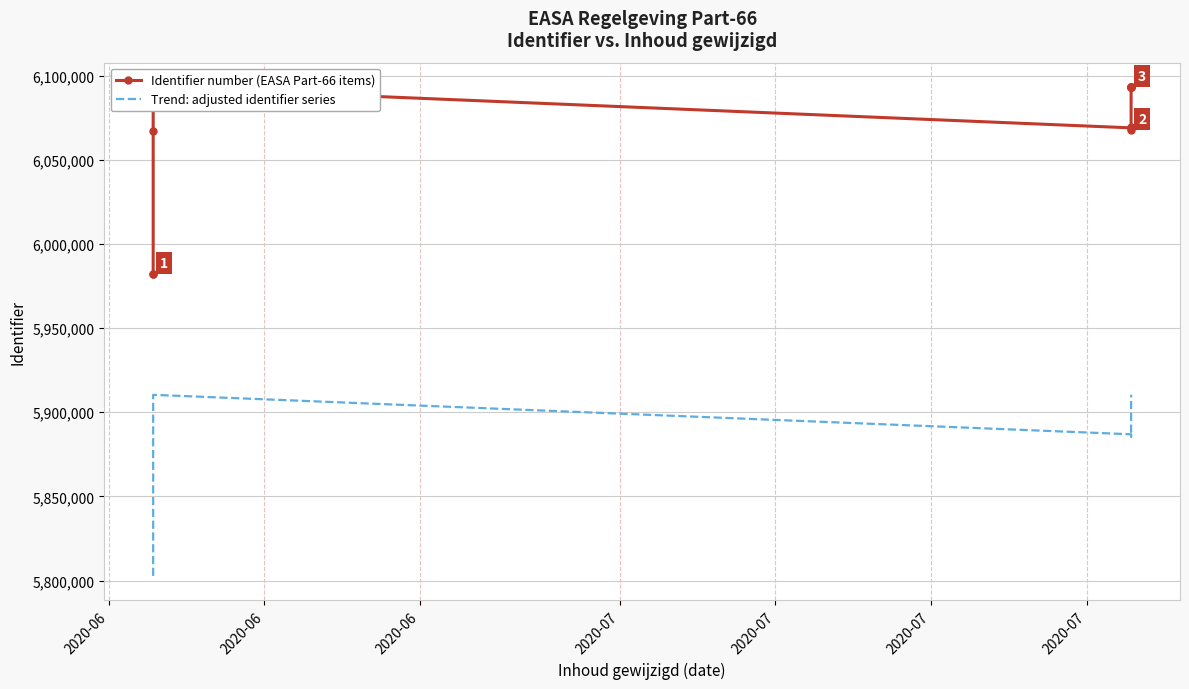

At 2020-07, list the series in order from smallest to largest.

Trend: adjusted identifier series, Identifier number (EASA Part-66 items)